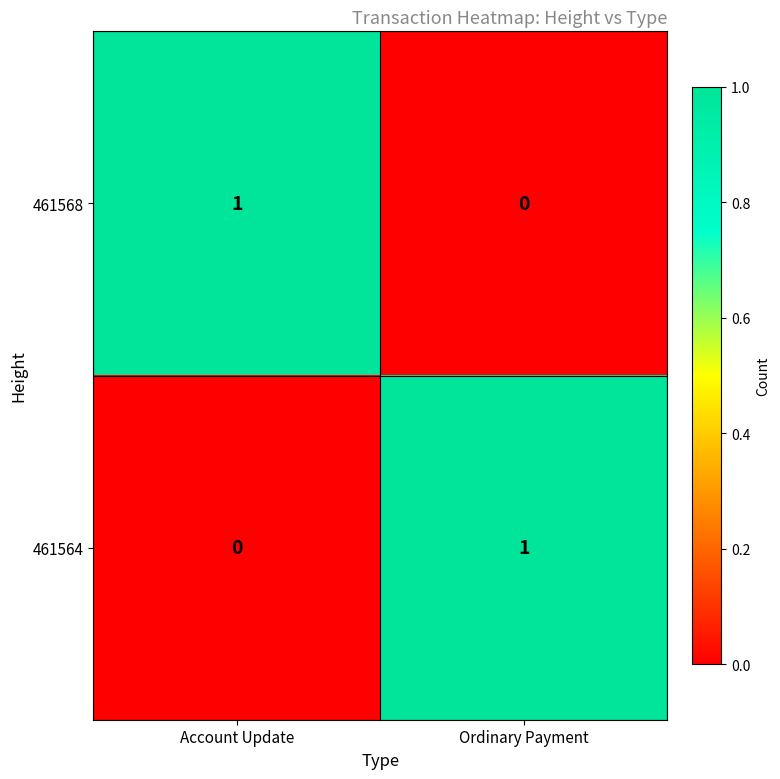

The 461564 series shows 0 at Account Update. True or false?

True